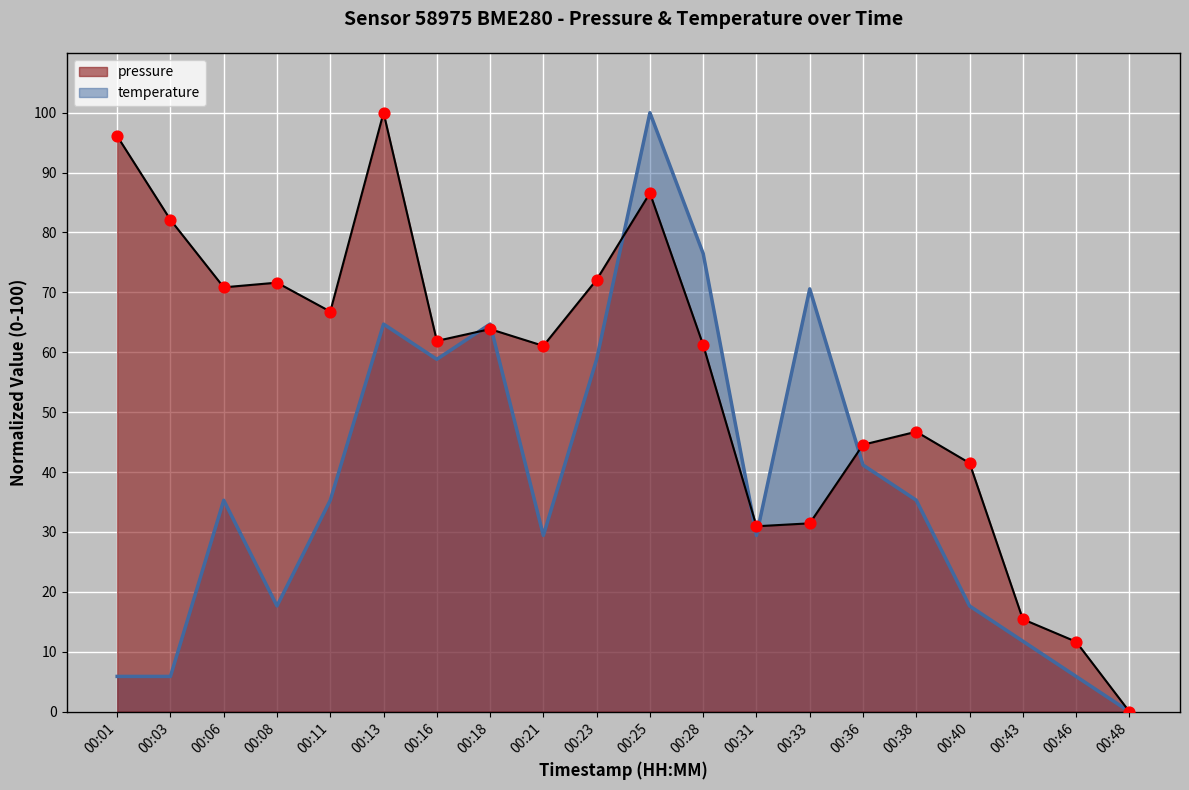

At how many categories does at least one series exceed 75?

5